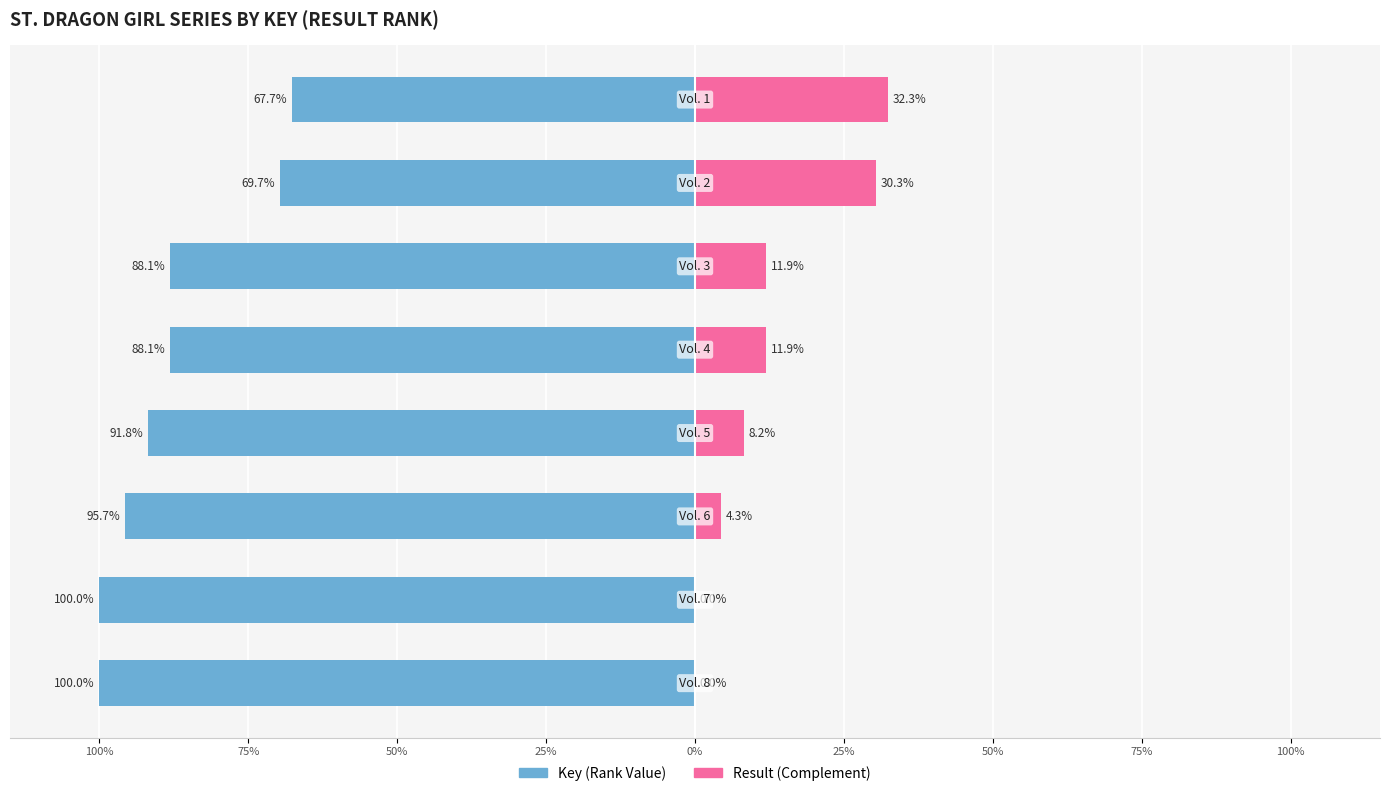

What is the sum of the Key (left) values at 25% and 75%?

-159.5